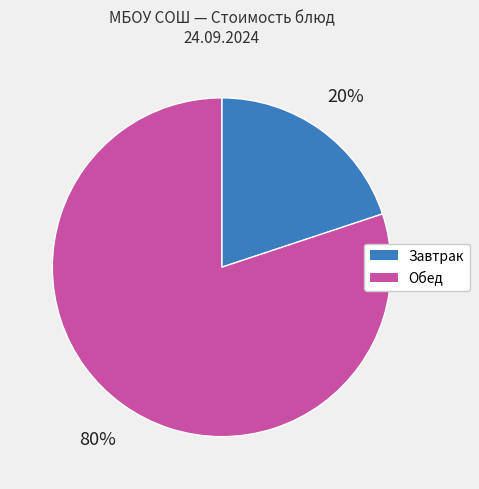

To the nearest percent, what is the difference between the largest and smallest slice percentages?

60%